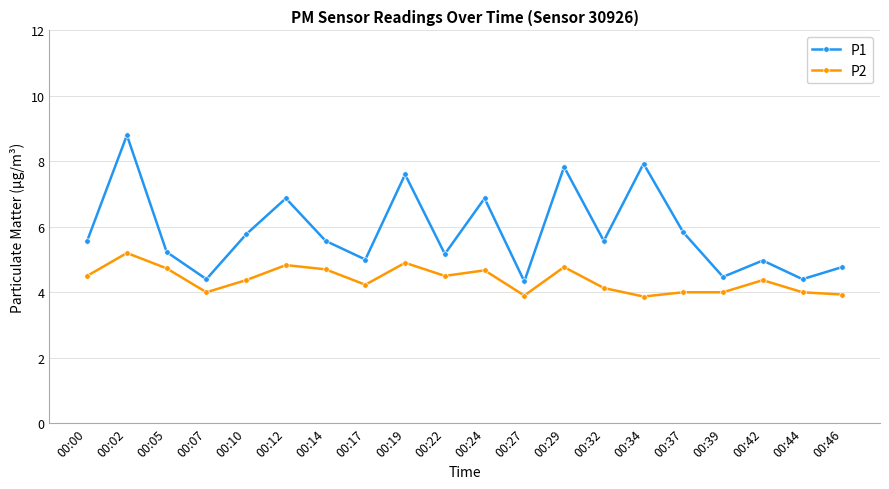

The P2 series shows 6.9 at 00:10. True or false?

False